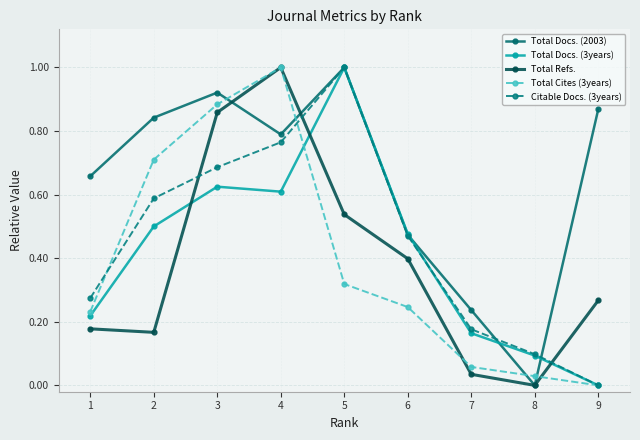

Which category has the lowest value in the Citable Docs. (3years) series?

9